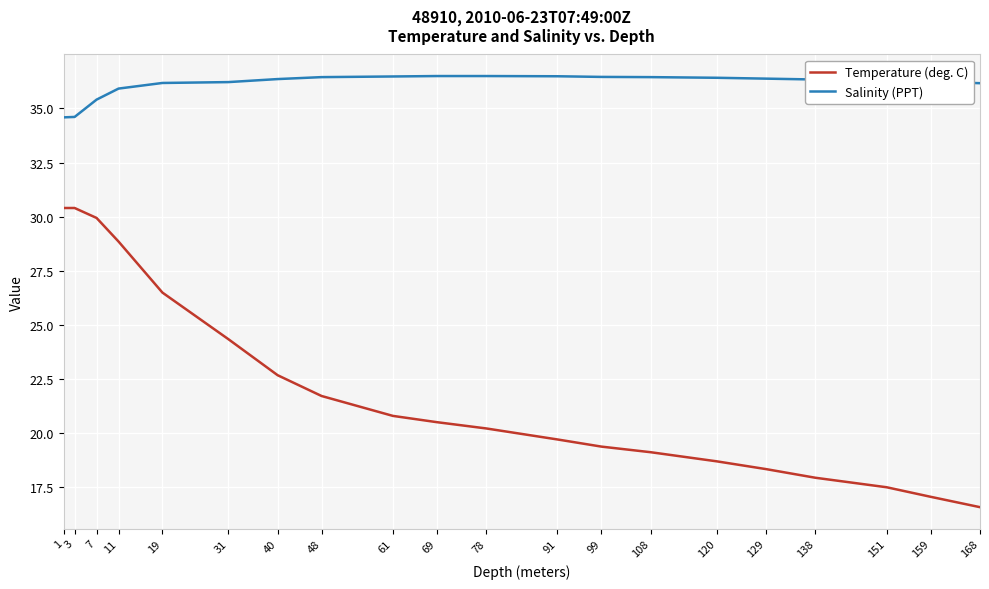

List the series in order of their overall mean, lowest first.

Temperature (deg. C), Salinity (PPT)